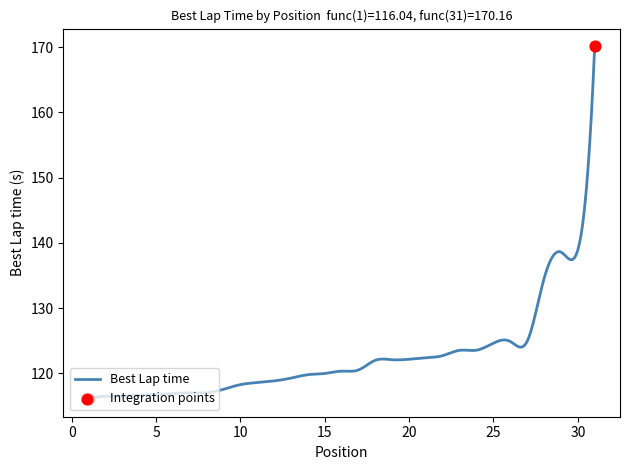

What is the maximum value shown in the chart?

170.2